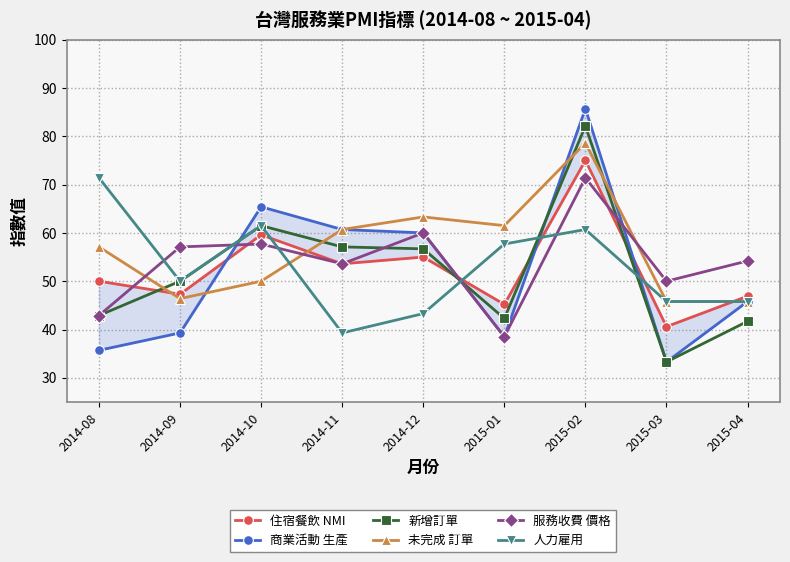

At how many categories does at least one series exceed 33?

9